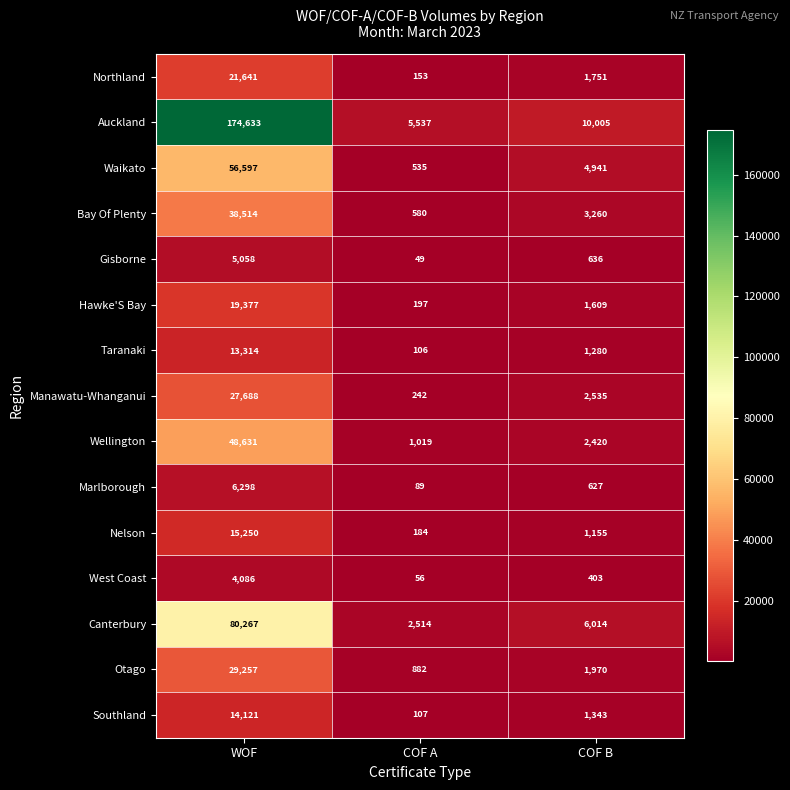

The Wellington series shows 1019 at COF A. True or false?

True